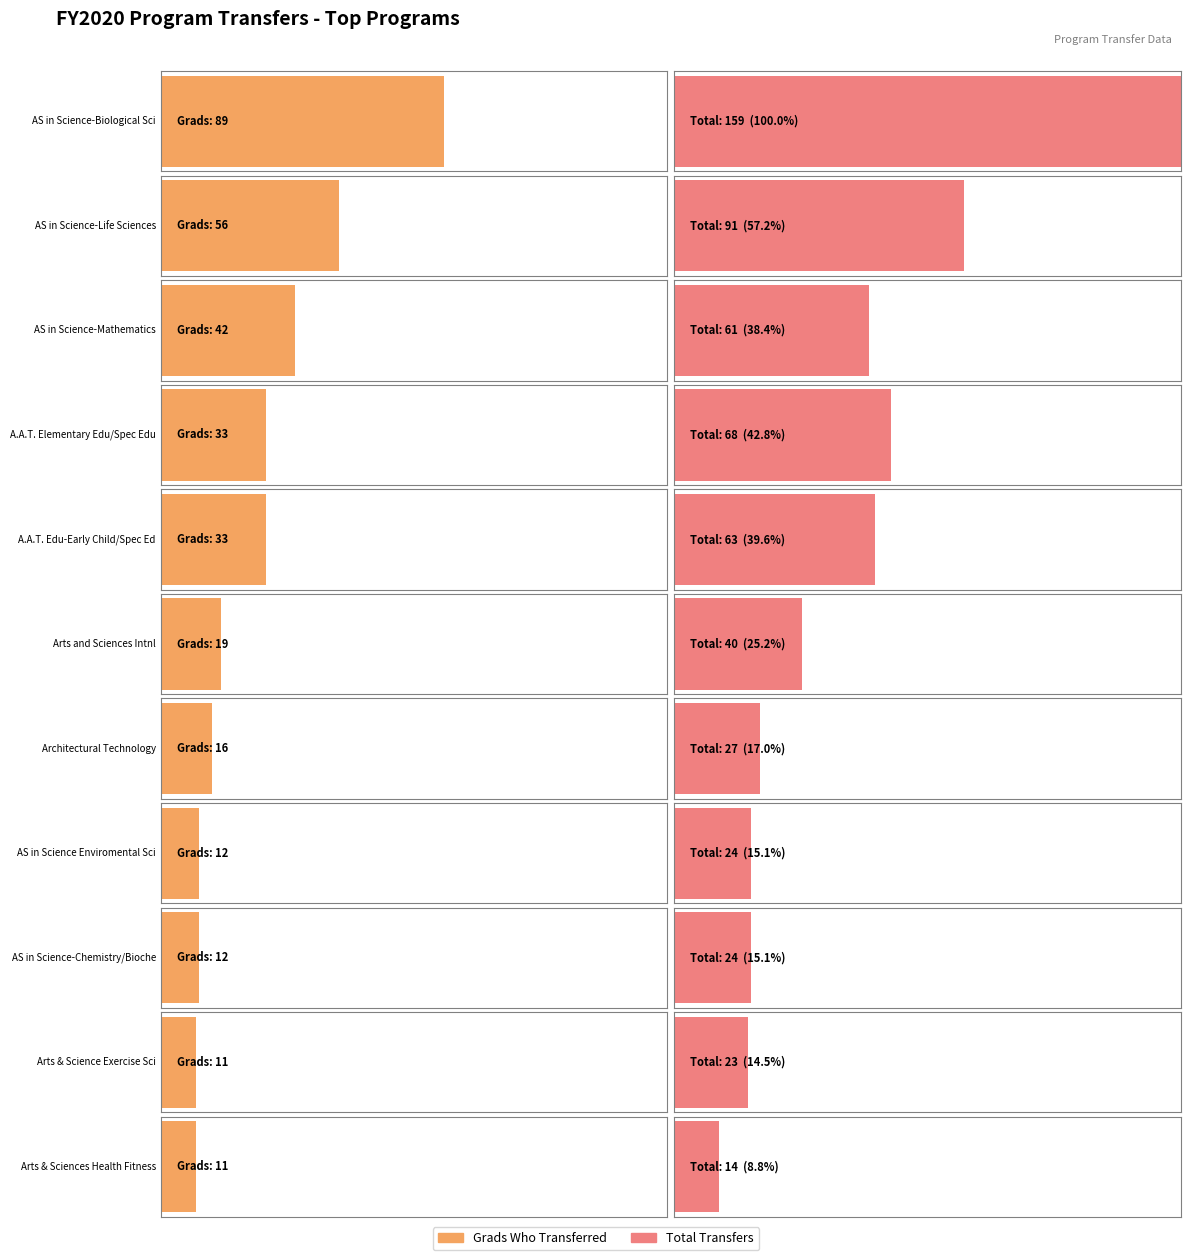

Reading left to right, extract all data points from this chart.

GRADS WHO TRANSFERRED: AS in Science-Biological Sci=89	AS in Science-Life Sciences=56	AS in Science-Mathematics=42	A.A.T. Elementary Edu/Spec Edu=33	A.A.T. Edu-Early Child/Spec Ed=33	Arts and Sciences Intnl=19	Architectural Technology=16	AS in Science Enviromental Sci=12	AS in Science-Chemistry/Bioche=12	Arts & Science Exercise Sci=11	Arts & Sciences Health Fitness=11
NON GRAD TRANSFERS WITH 12+ CREDITS: AS in Science-Biological Sci=70	AS in Science-Life Sciences=35	AS in Science-Mathematics=19	A.A.T. Elementary Edu/Spec Edu=35	A.A.T. Edu-Early Child/Spec Ed=30	Arts and Sciences Intnl=21	Architectural Technology=11	AS in Science Enviromental Sci=12	AS in Science-Chemistry/Bioche=12	Arts & Science Exercise Sci=12	Arts & Sciences Health Fitness=3
TOTAL: AS in Science-Biological Sci=159	AS in Science-Life Sciences=91	AS in Science-Mathematics=61	A.A.T. Elementary Edu/Spec Edu=68	A.A.T. Edu-Early Child/Spec Ed=63	Arts and Sciences Intnl=40	Architectural Technology=27	AS in Science Enviromental Sci=24	AS in Science-Chemistry/Bioche=24	Arts & Science Exercise Sci=23	Arts & Sciences Health Fitness=14